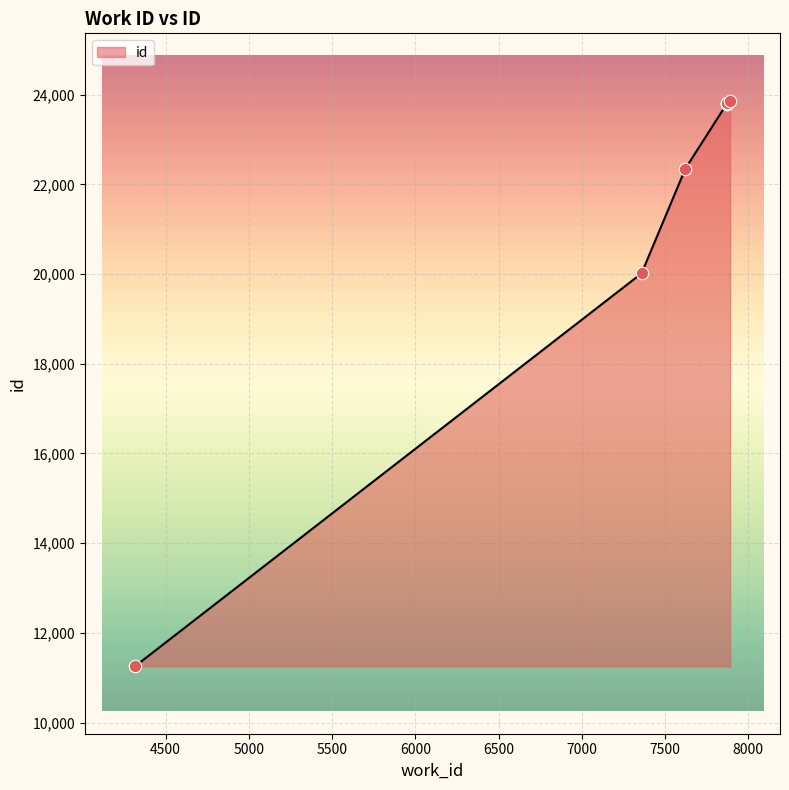

Between 7359 and 7872, which is larger?

7872